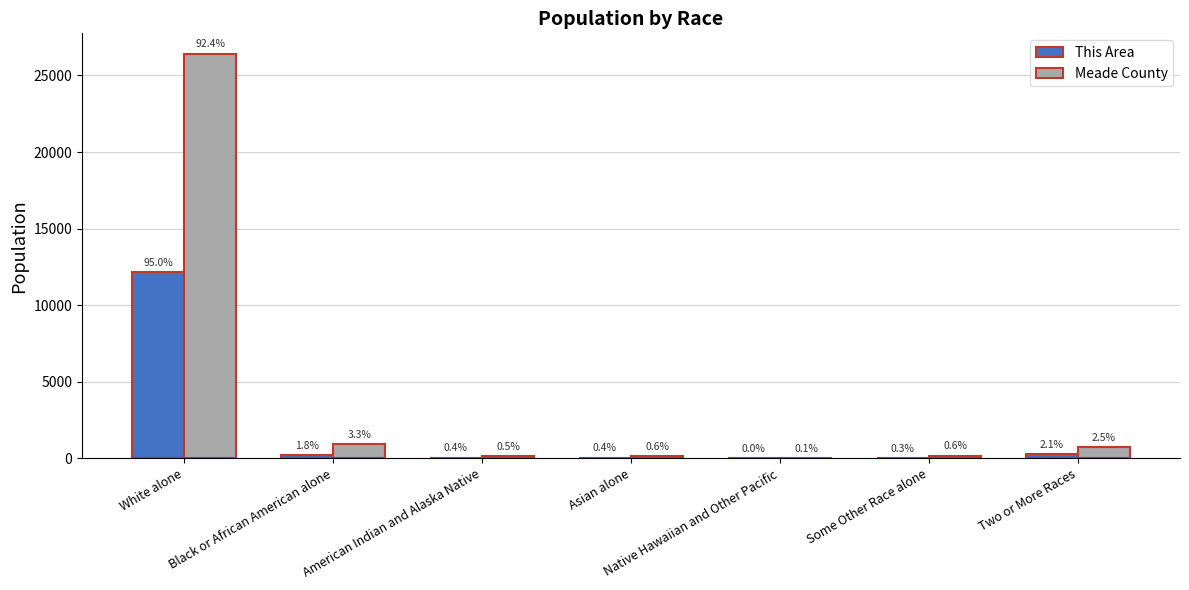

How many groups of bars are there?

7